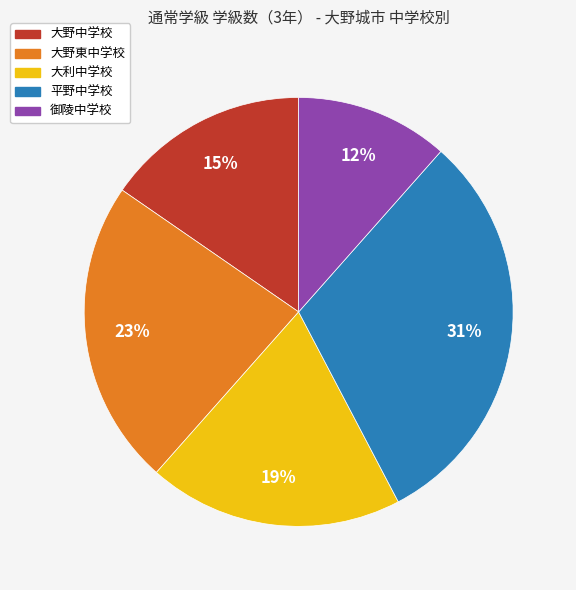

To the nearest percent, what is the difference between the largest and smallest slice percentages?

19%